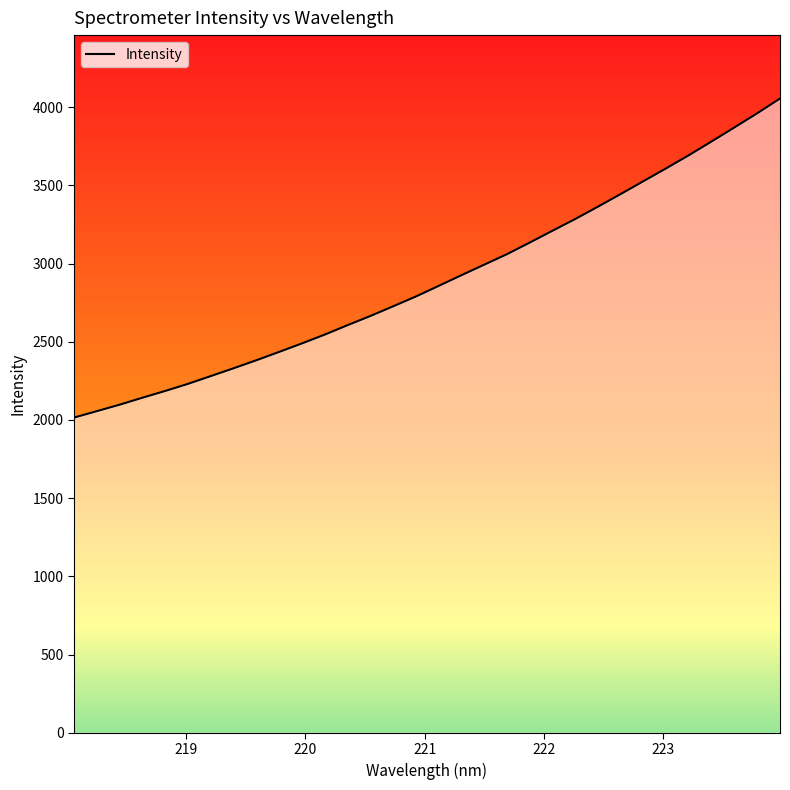

True or false: there are more than 1 points higher than both neighbors.

False